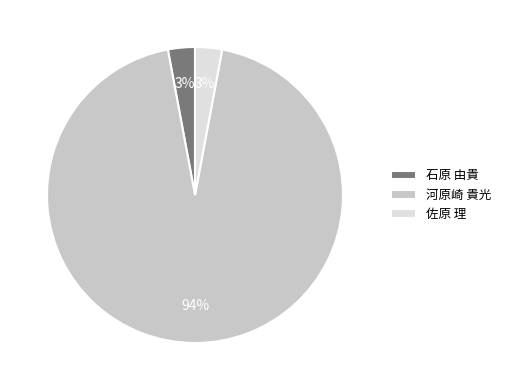

True or false: 佐原 理 accounts for 3% of the total.

True